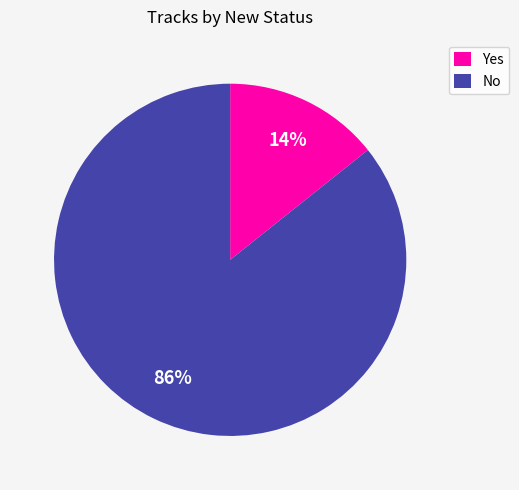

Which slice is the largest?

No